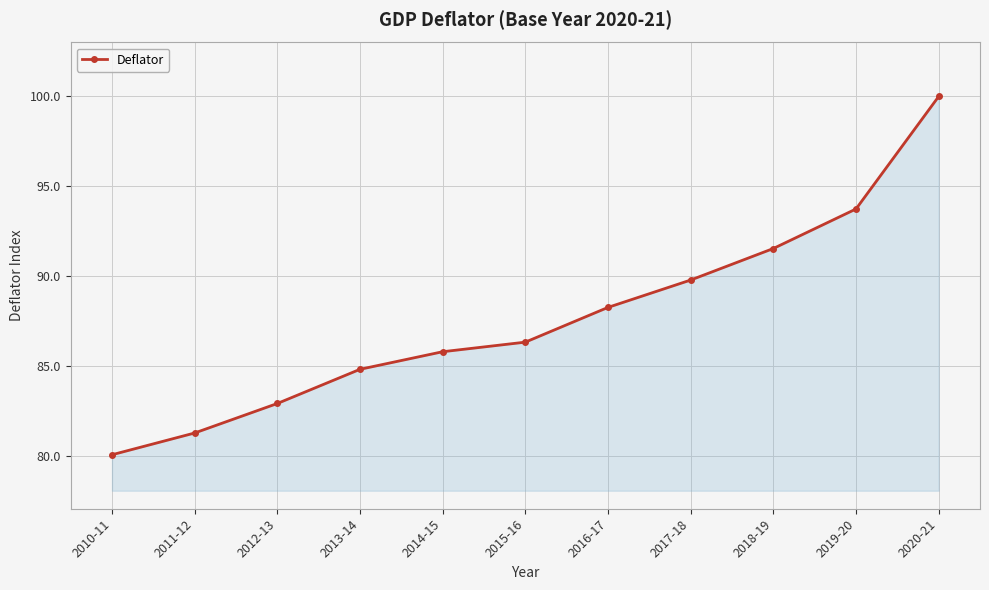

True or false: the data shows 53.8 at 2018-19.

False